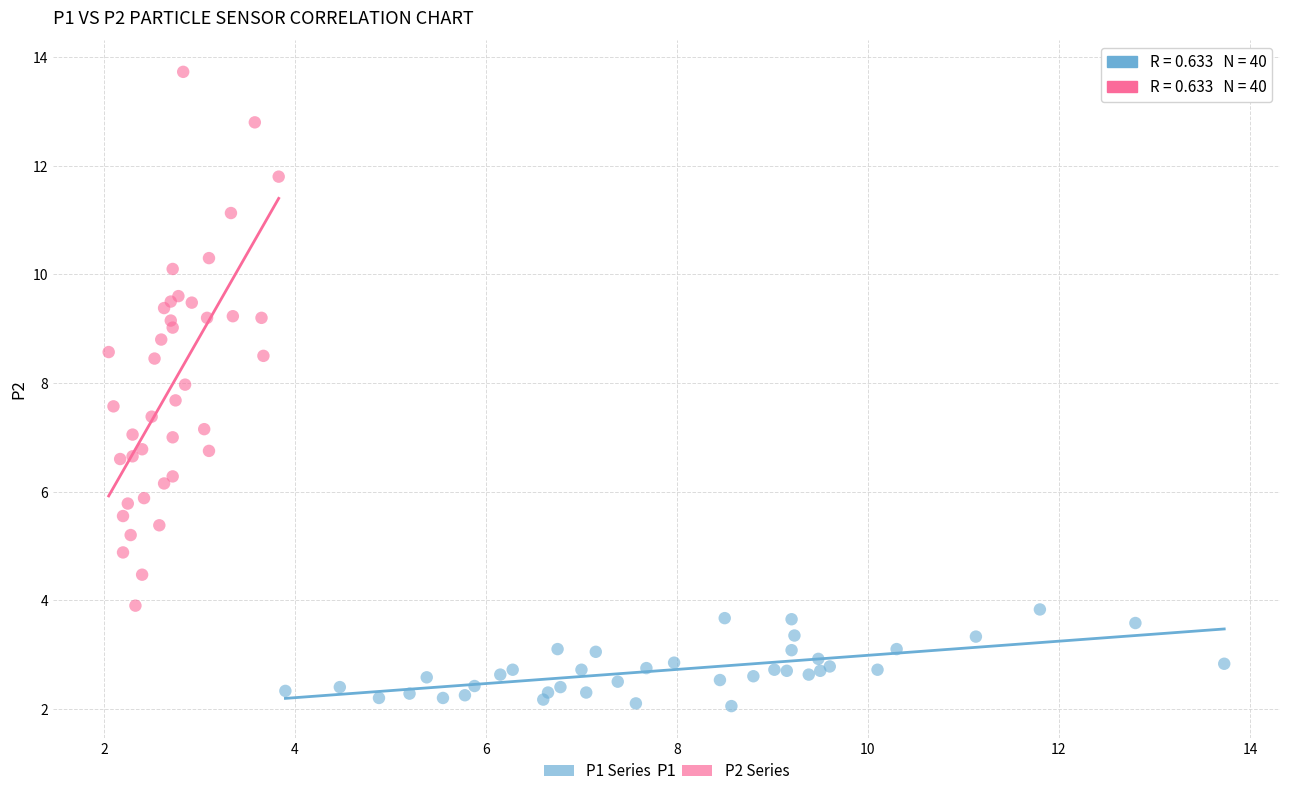

Which series reaches the maximum Y coordinate?

P2 Series